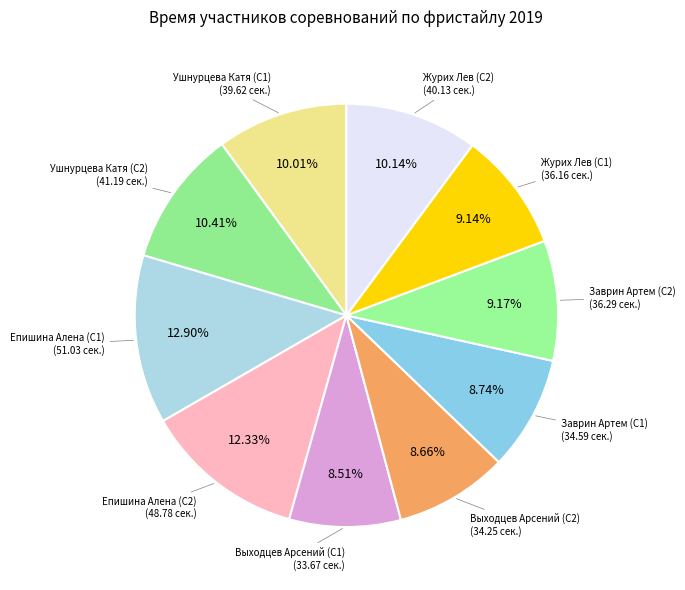

How many segments does this pie chart have?

10